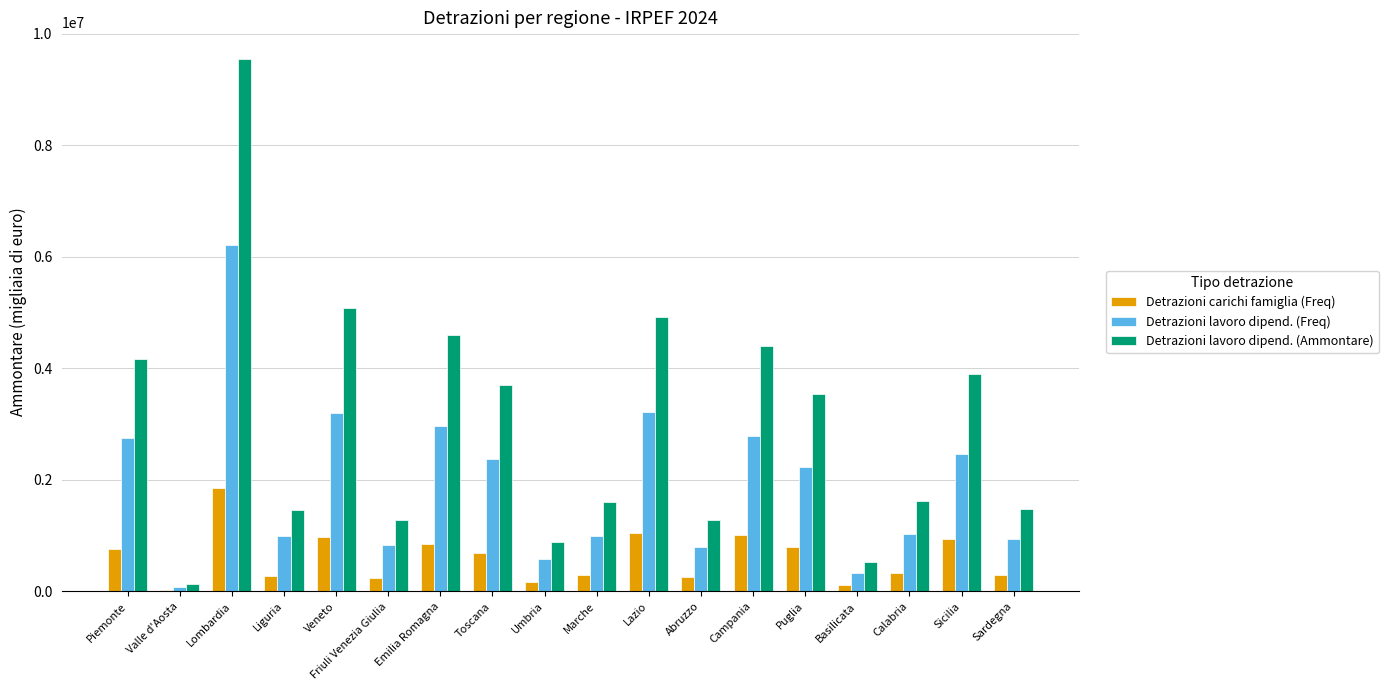

The Detrazioni lavoro dipend. (Ammontare) series shows 2857734 at Calabria. True or false?

False